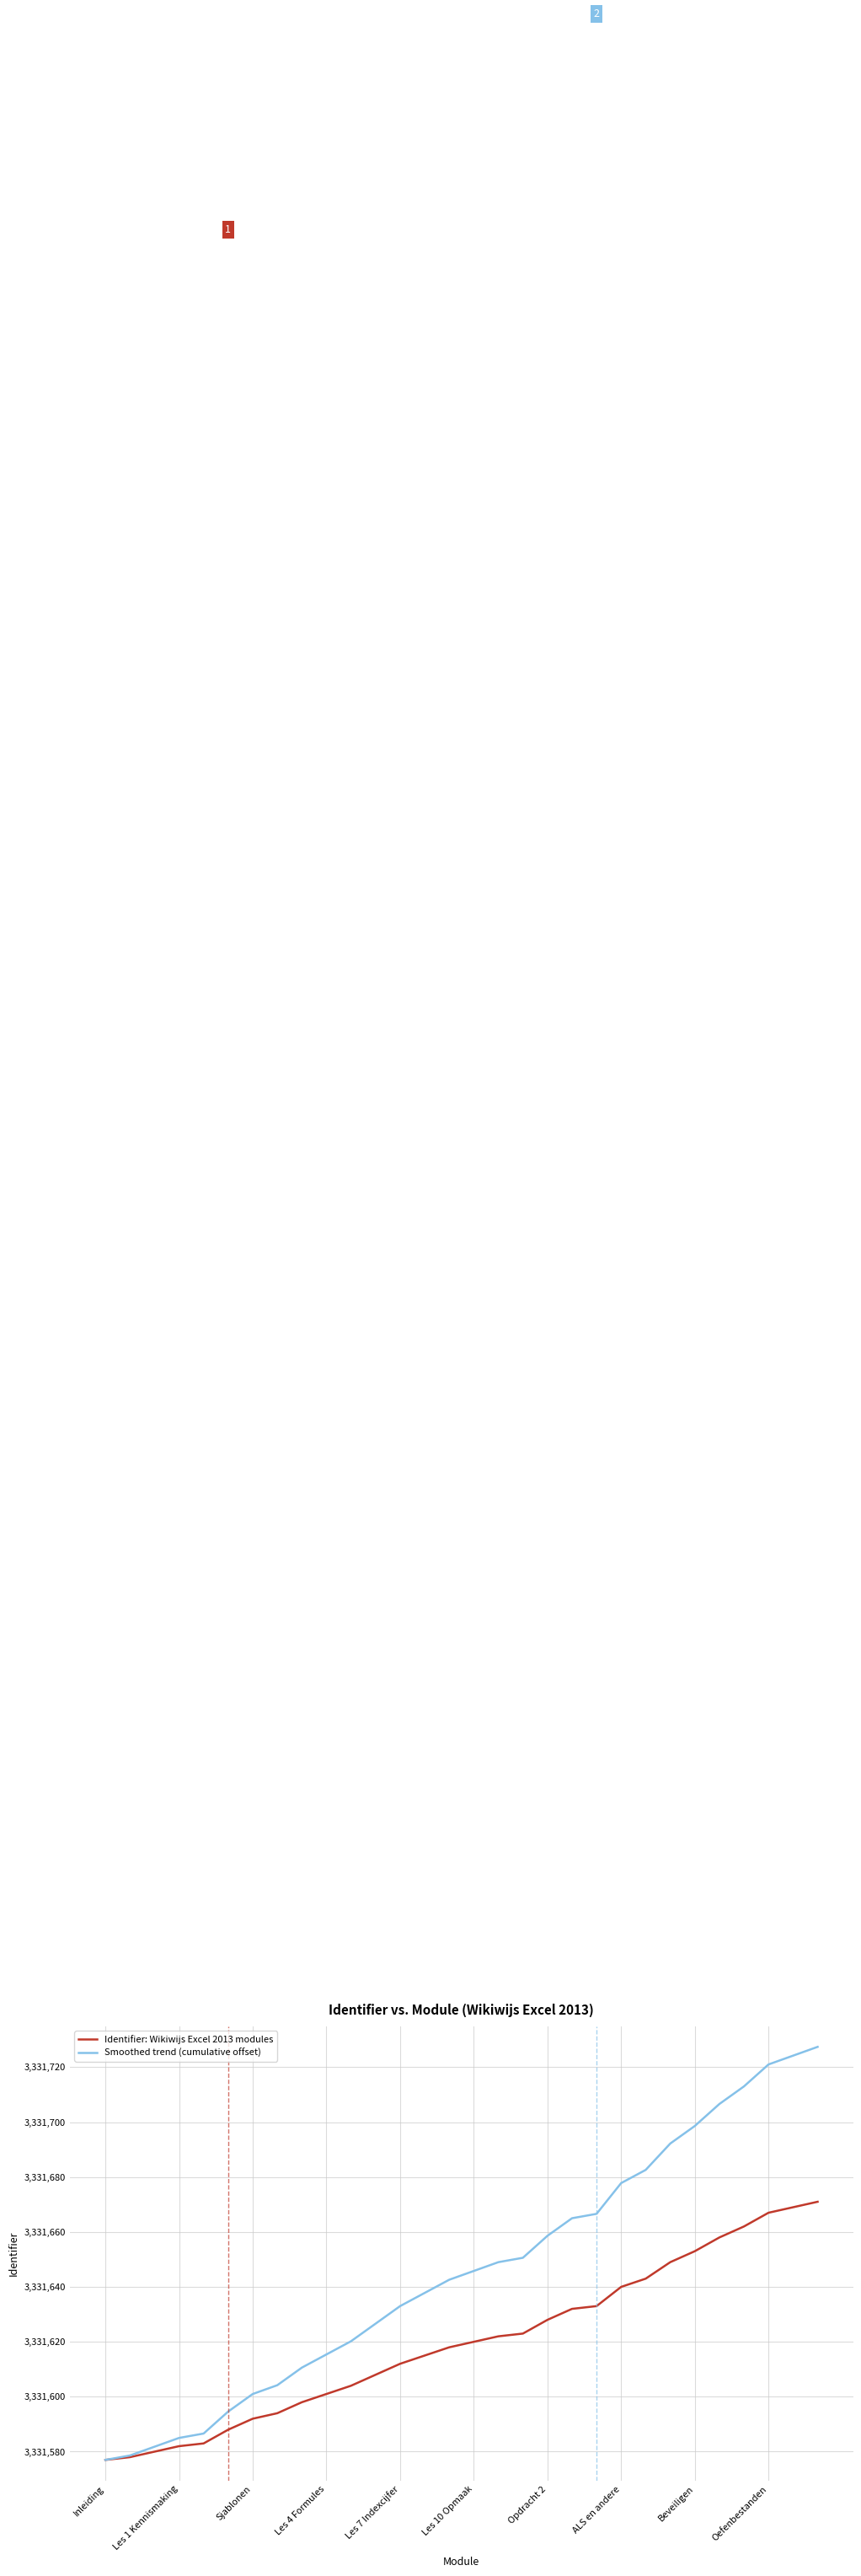

What is the smallest value displayed?

3331577.0